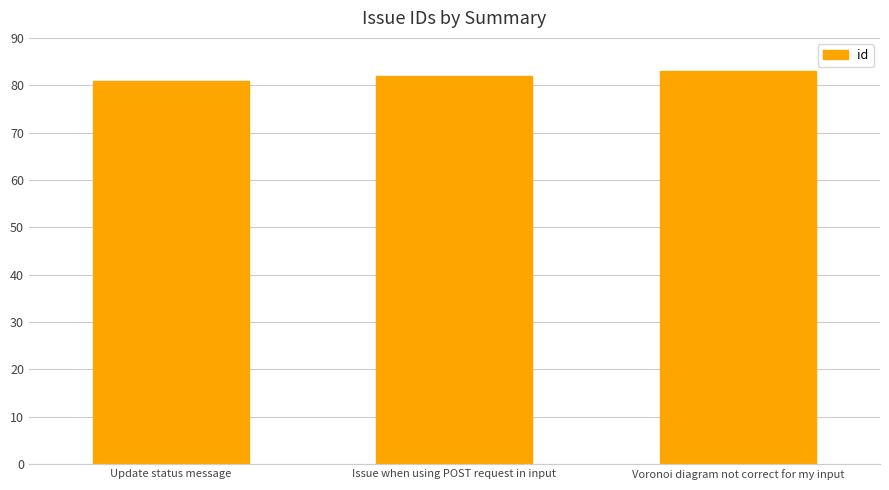

What is the value of the 2nd bar from the left?

82